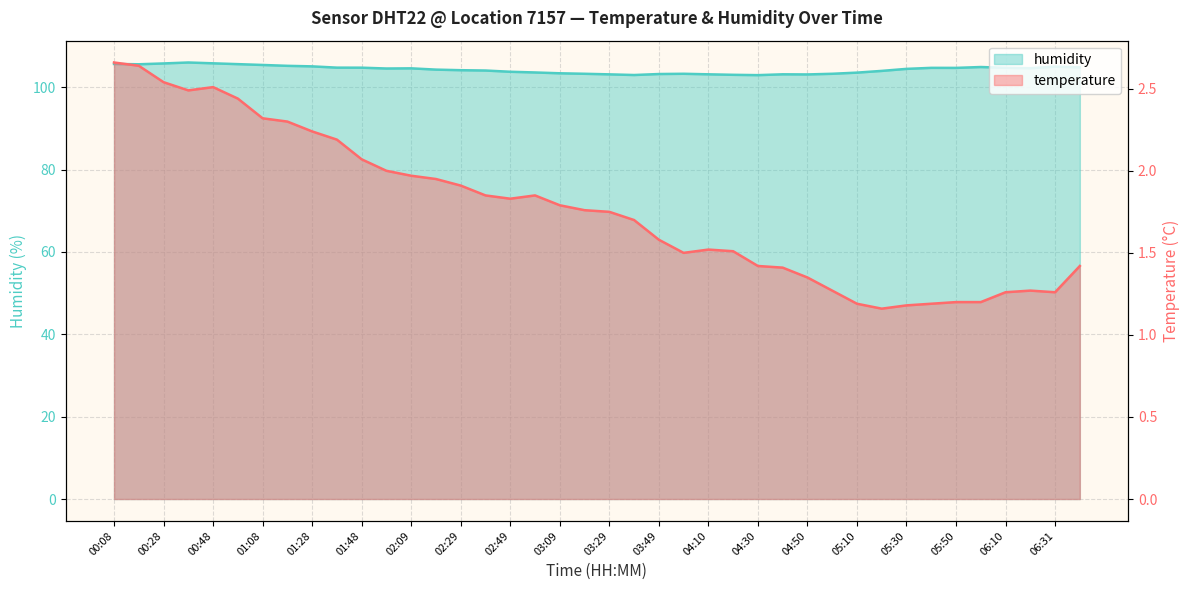

What are all the series names shown in the legend?

temperature, humidity